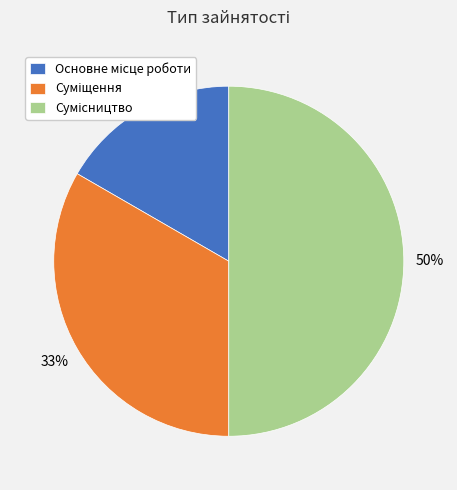

To the nearest percent, what is the average slice percentage?

33%